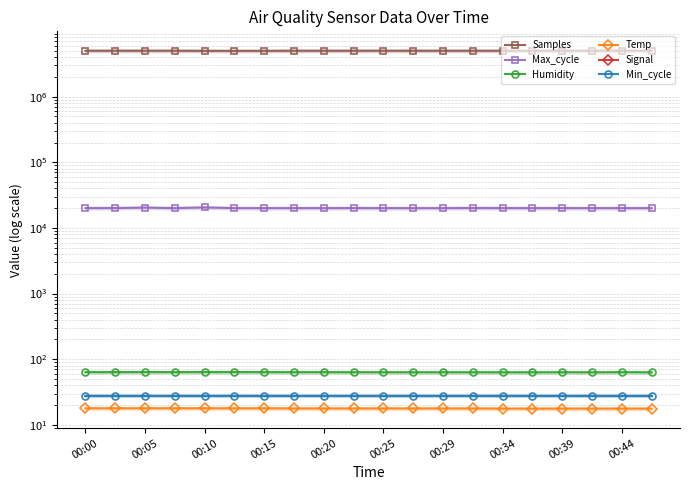

What is the average value of the Max_cycle series?

20088.2